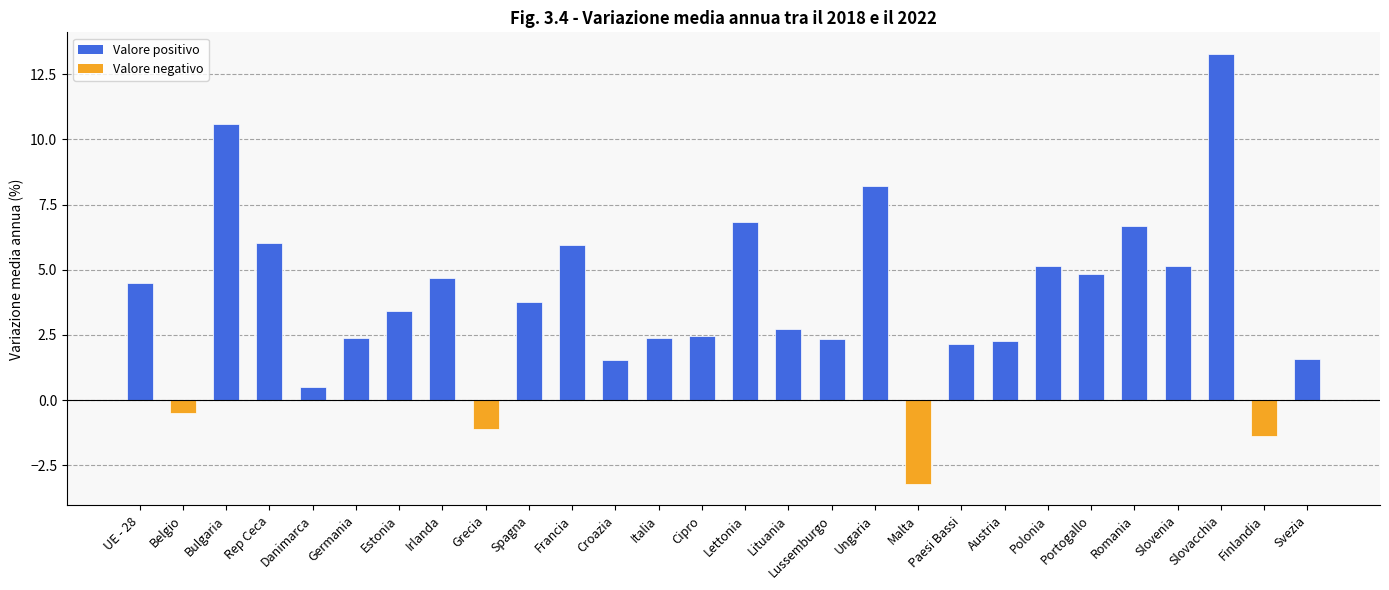

Between UE - 28 and Paesi Bassi, which is larger?

UE - 28